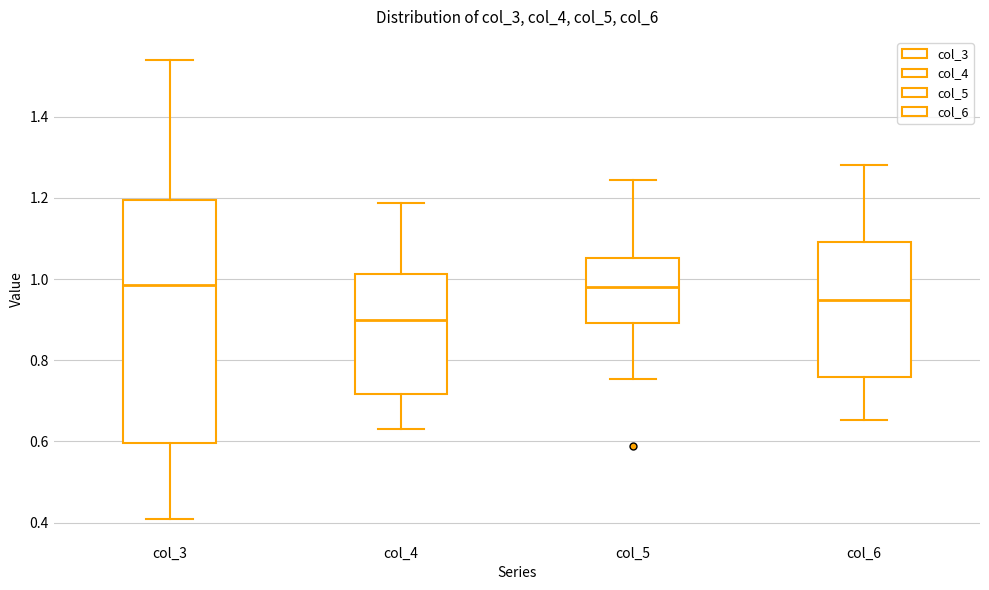

Reading left to right, transcribe this box plot: for each box, give where its median line is, the range the box spans, and where its two whiskers end, as read against the y-axis. The values are not printed on the chart, so give them approximately, as read against the axis.

col_3: median 0.98, box 0.60 to 1.20, whiskers 0.42 to 1.54
col_4: median 0.90, box 0.72 to 1.02, whiskers 0.64 to 1.18
col_5: median 0.98, box 0.90 to 1.06, whiskers 0.76 to 1.24
col_6: median 0.94, box 0.76 to 1.10, whiskers 0.66 to 1.28